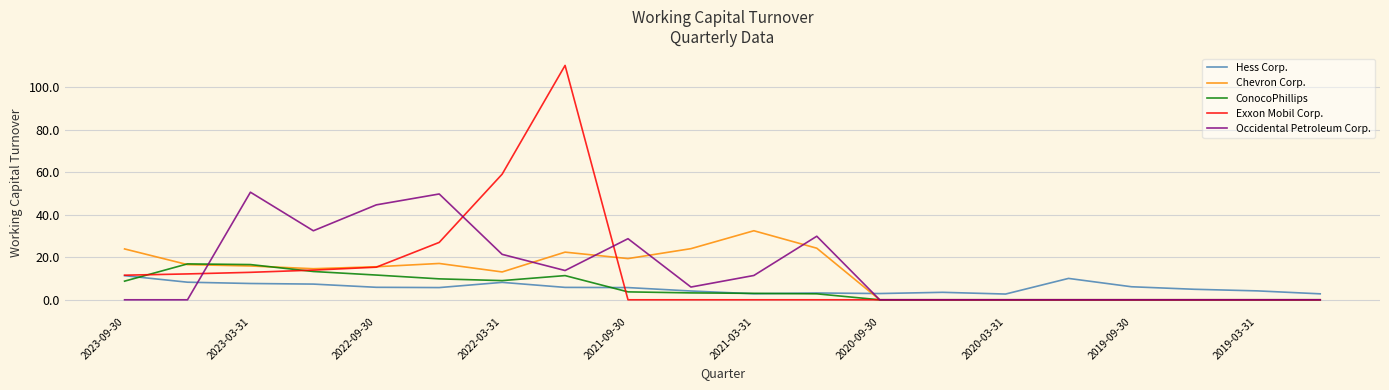

Rank the series by their maximum value, from highest to lowest.

Exxon Mobil Corp., Occidental Petroleum Corp., Chevron Corp., ConocoPhillips, Hess Corp.